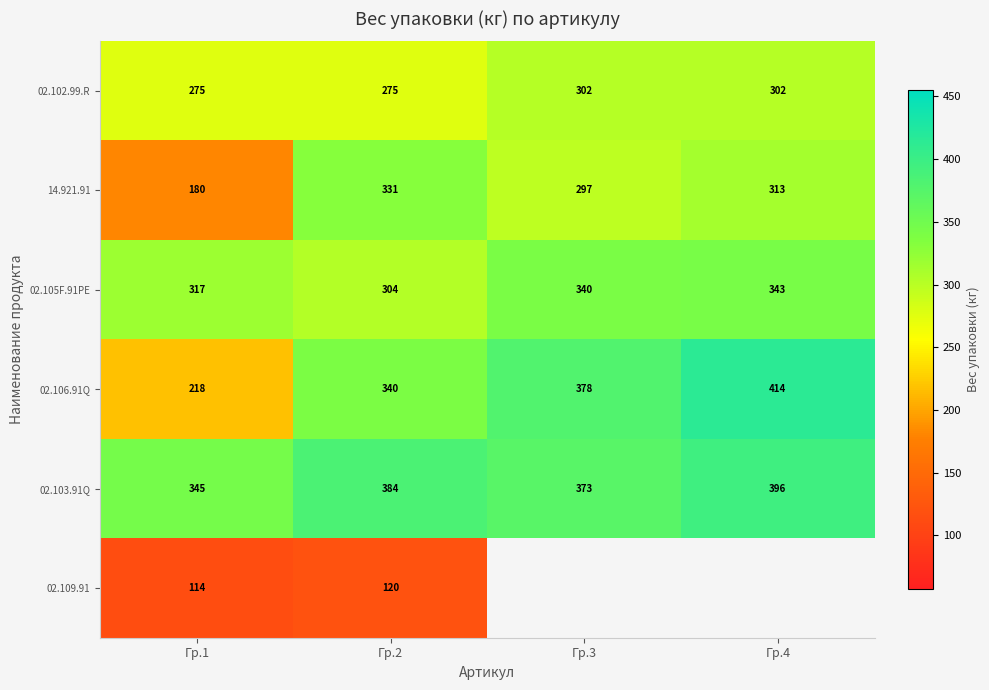

What is the spread (max minus min) of values at Гр.2?

264